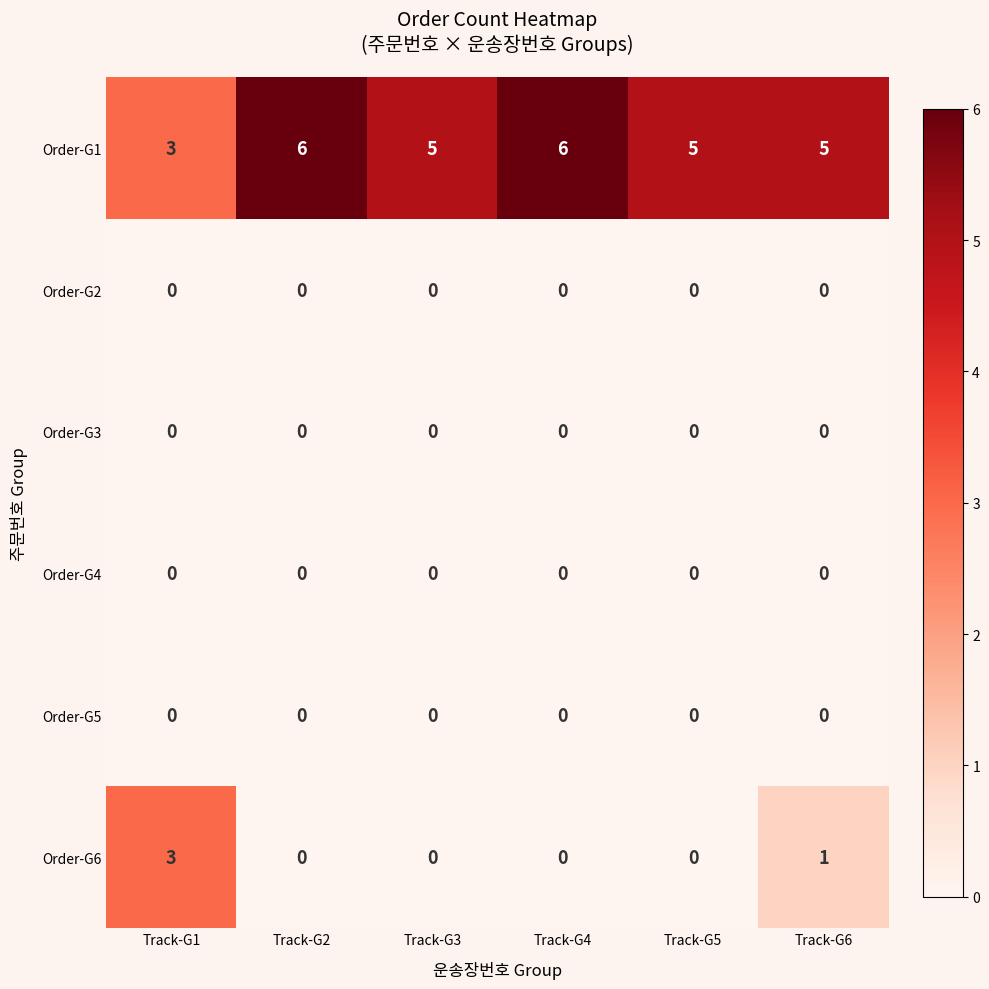

At how many categories does at least one series exceed 0?

6